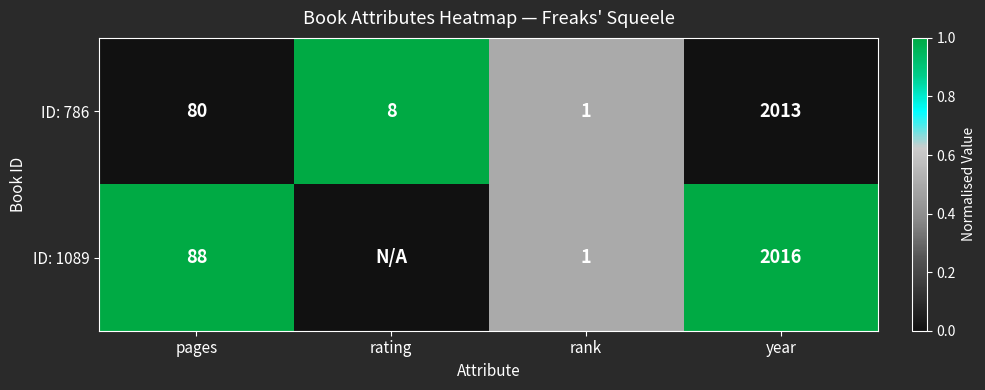

What is the sum of the ID: 1089 values at pages and year?

2104